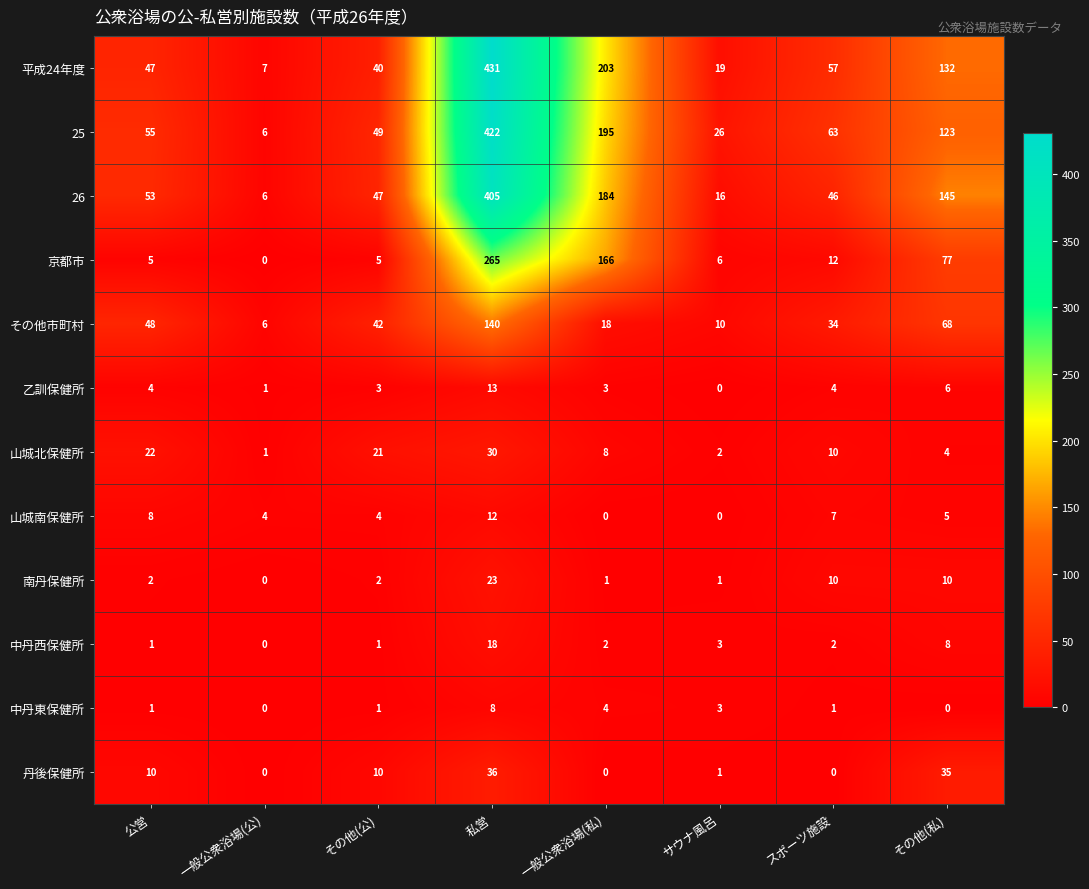

What is the total value across all series at その他(公)?

225